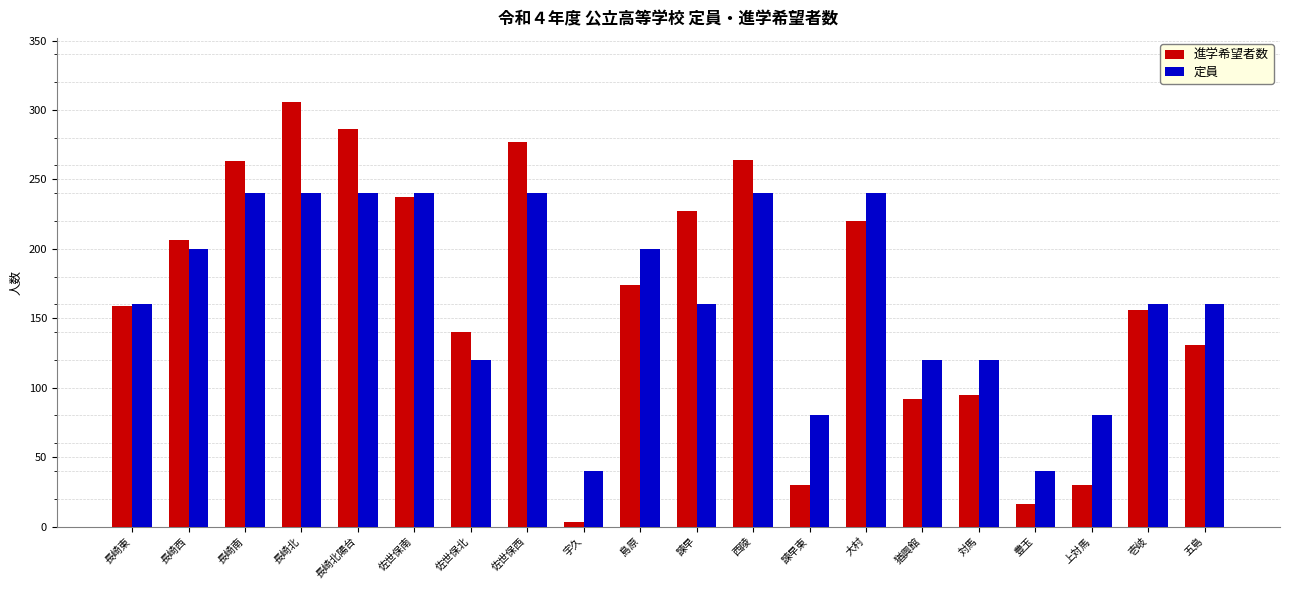

What is the sum of all 進学希望者数 values?

3312